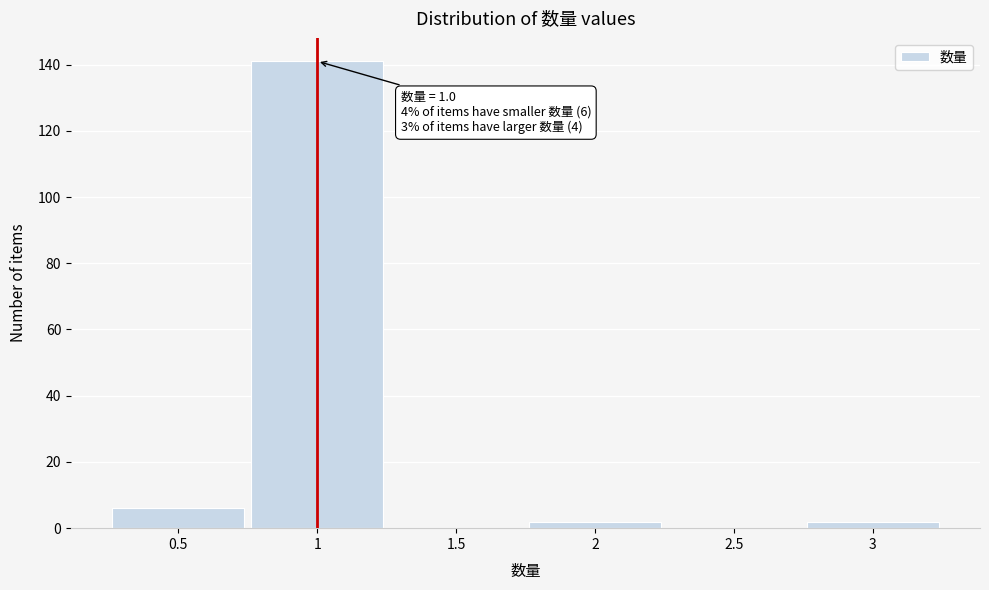

Which range on the x-axis has the tallest bar?

0.75 to 1.25